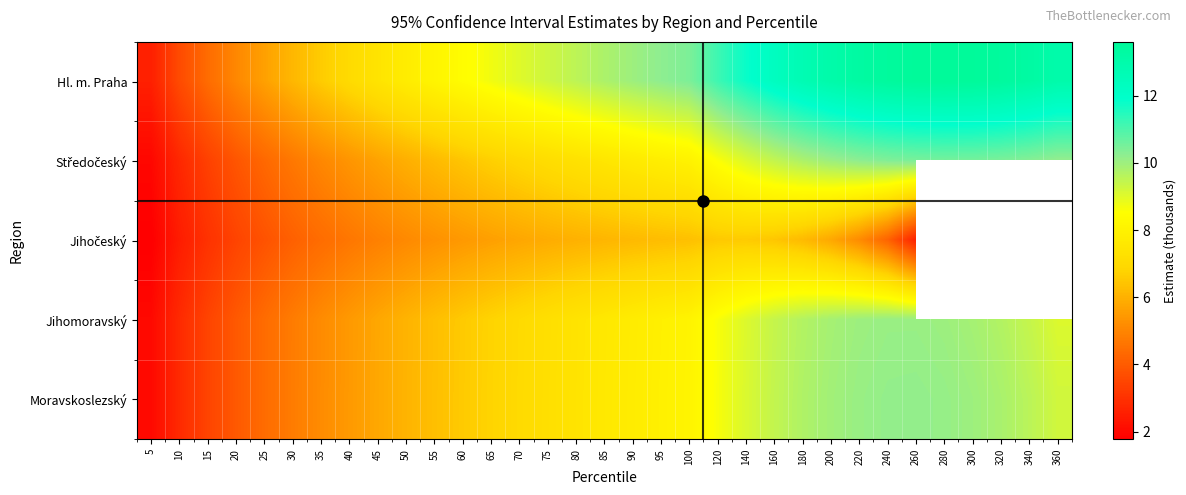

What is the total value across all series at 80?

37.7